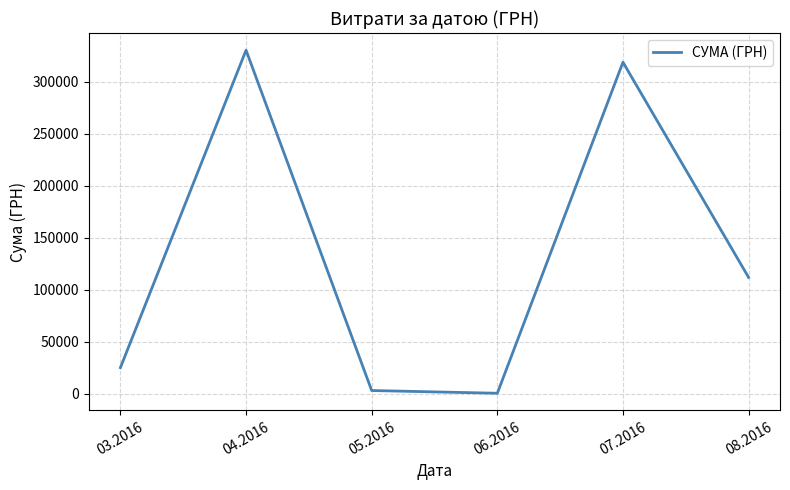

Which has a higher value, 08.2016 or 03.2016?

08.2016